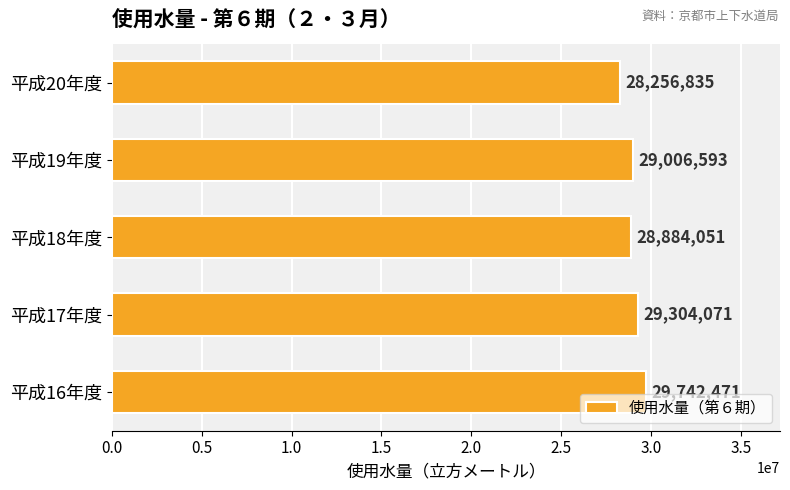

List the labels in order of value, largest first.

平成16年度, 平成17年度, 平成19年度, 平成18年度, 平成20年度